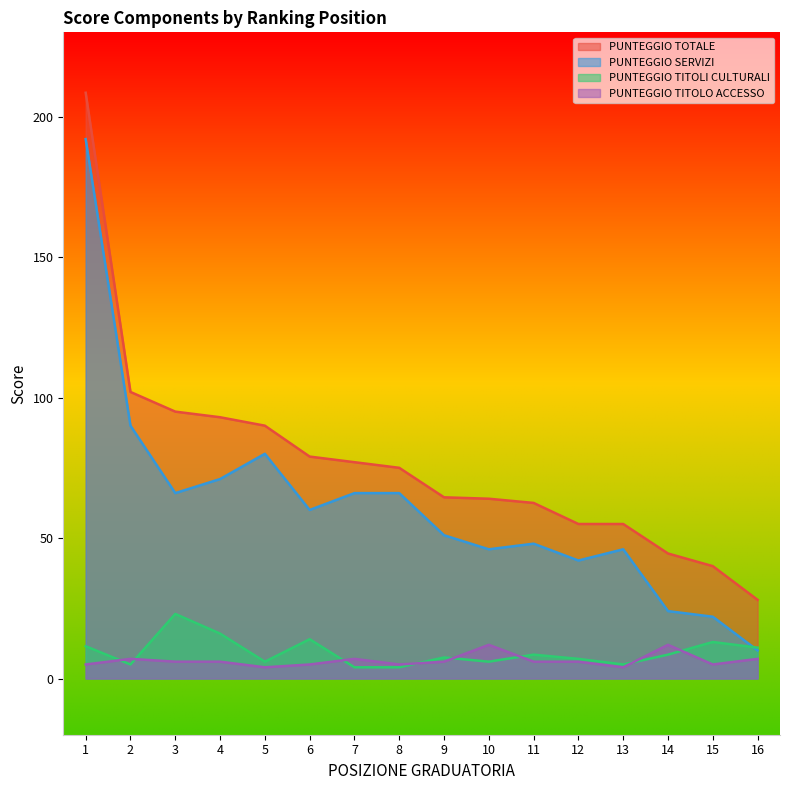

What is the greatest value displayed?

208.5